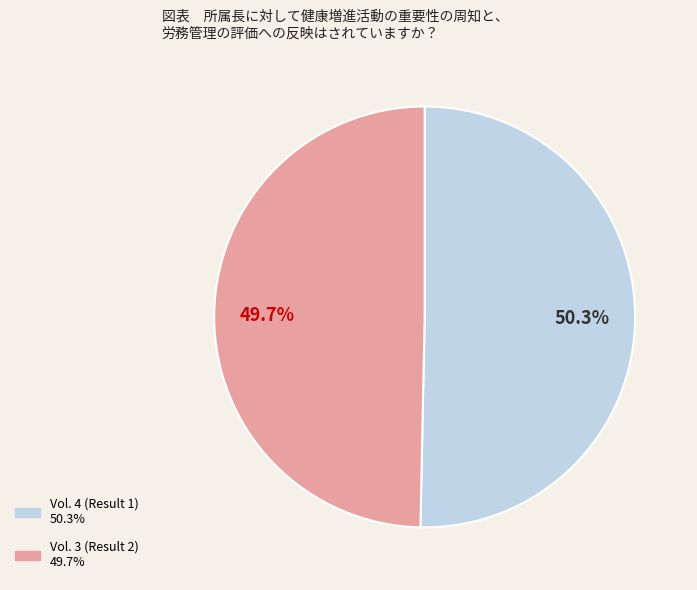

Between Vol. 4 (Result 1) and Vol. 3 (Result 2), which is larger?

Vol. 4 (Result 1)